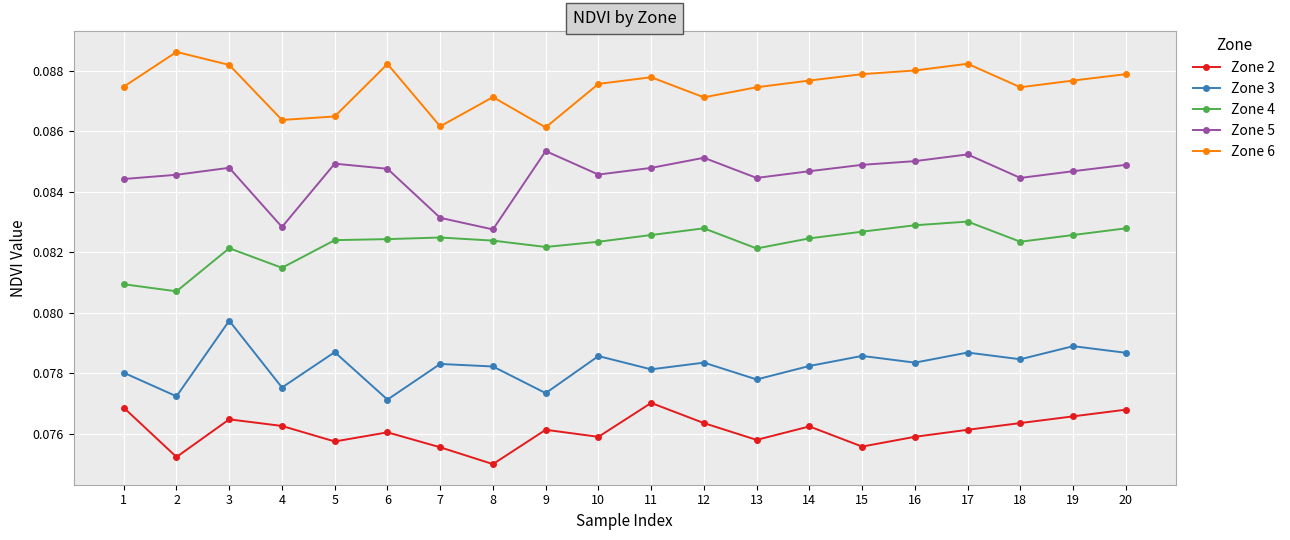

Where is Zone 2 nearest to the value 0?

8